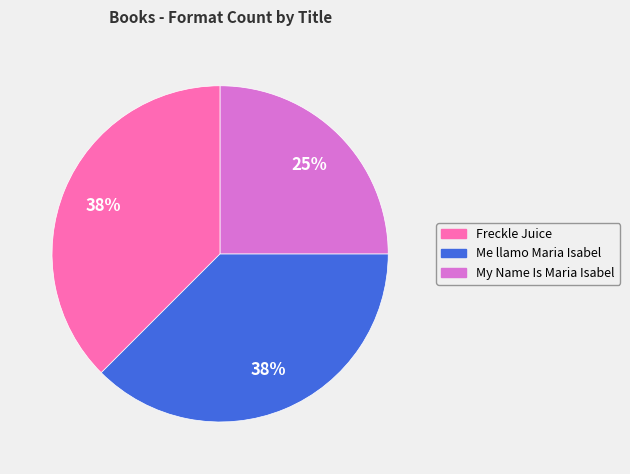

To the nearest percent, what is the combined percentage of Freckle Juice and Me llamo Maria Isabel?

75%